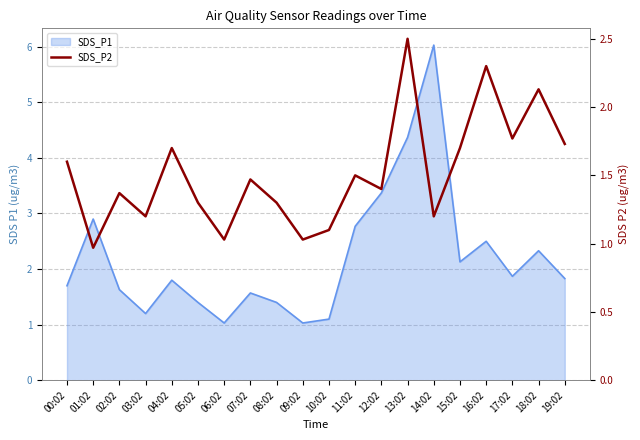

List the labels in order of value, largest first.

13:02, 16:02, 18:02, 17:02, 19:02, 04:02, 15:02, 00:02, 11:02, 07:02, 12:02, 02:02, 05:02, 08:02, 03:02, 14:02, 10:02, 06:02, 09:02, 01:02